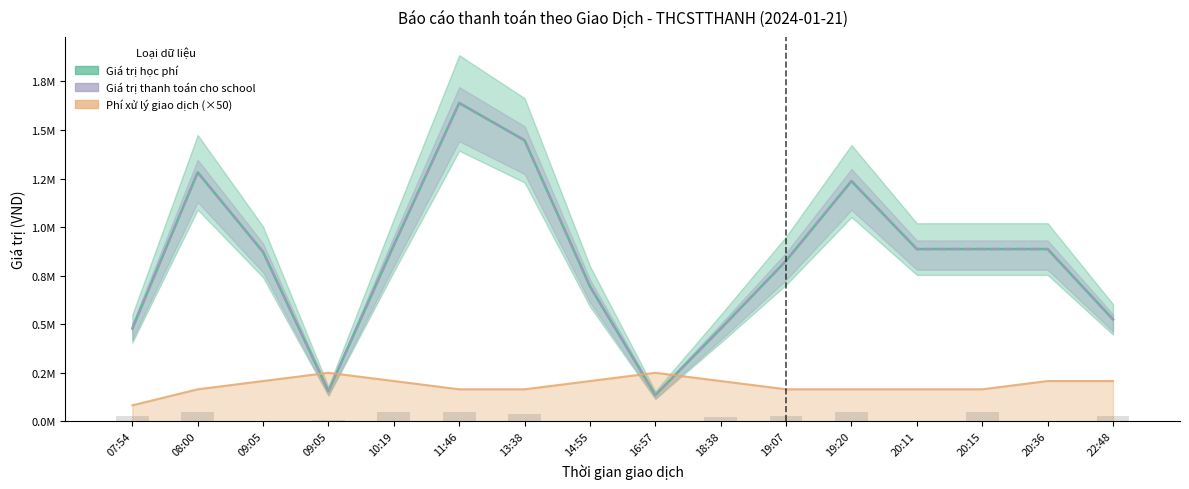

What is the maximum value for Giá trị thanh toán cho school?

1639000